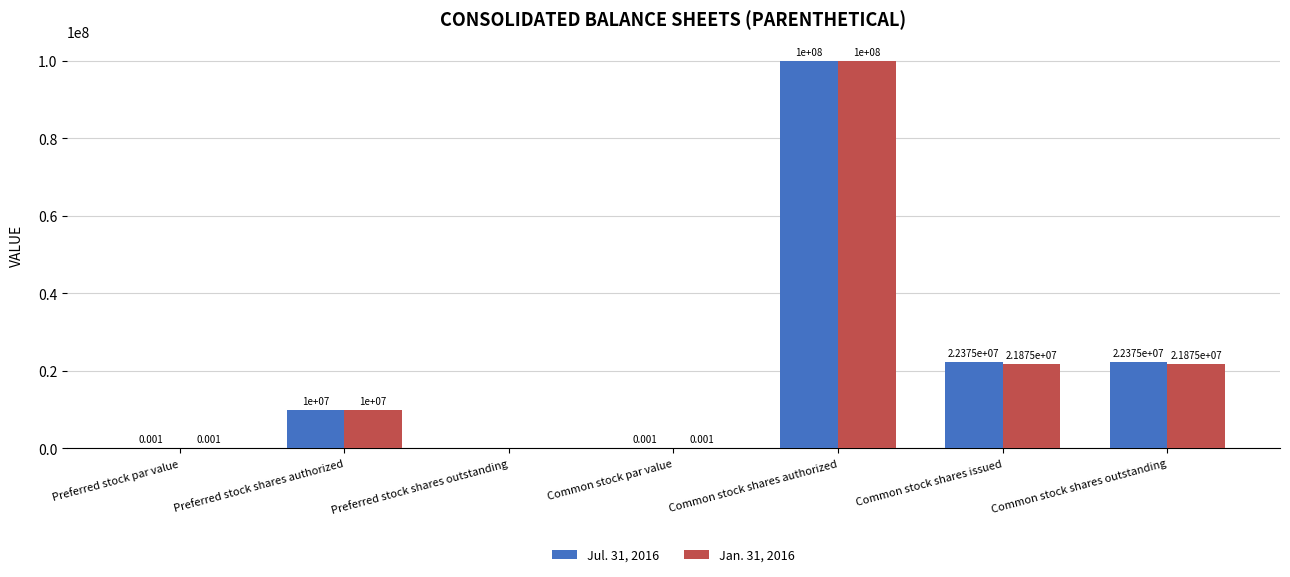

At which category is the sum across all series the highest?

Common stock shares authorized